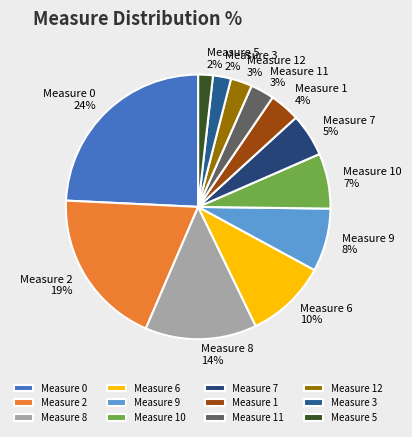

The Measure 0 slice represents 37% of the pie. True or false?

False